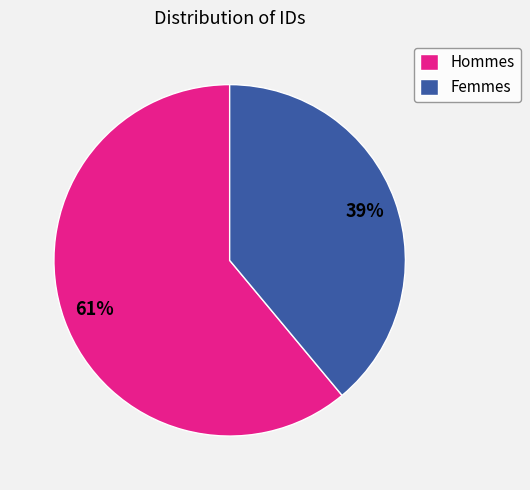

Which category has the smallest portion of the pie?

Femmes